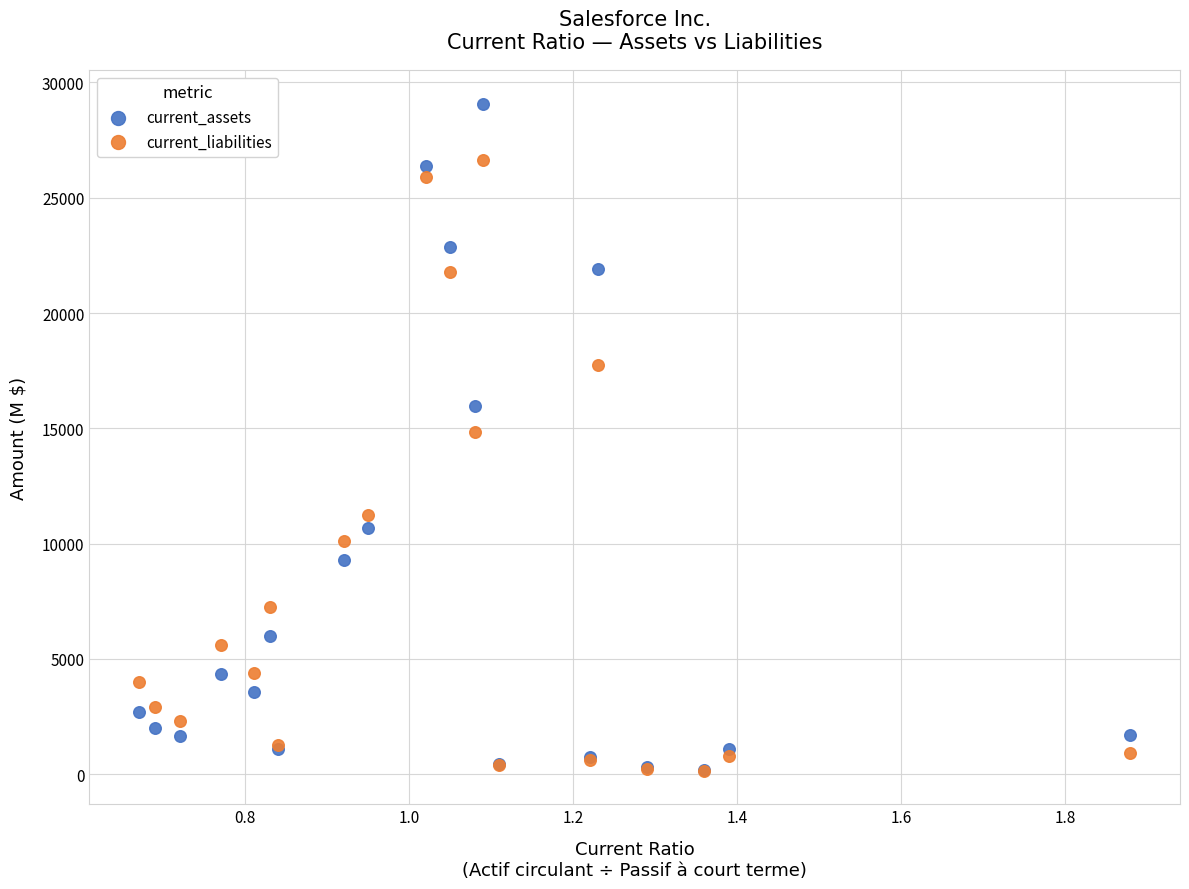

In the current_liabilities series, what Y value is closest to 13381?

14845